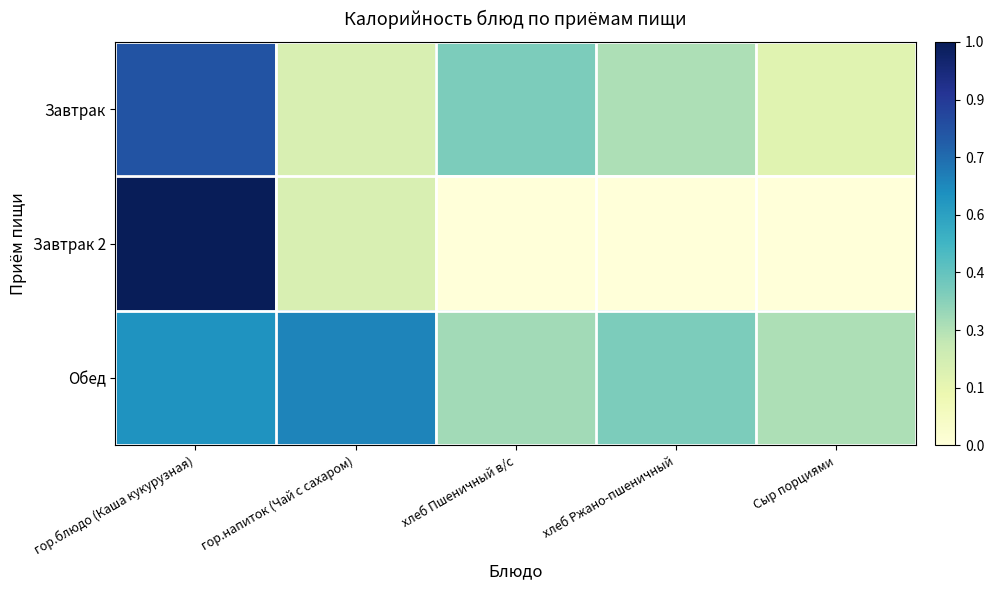

Between гор.блюдо (Каша кукурузная) and Сыр порциями, which series saw the biggest shift?

Завтрак 2